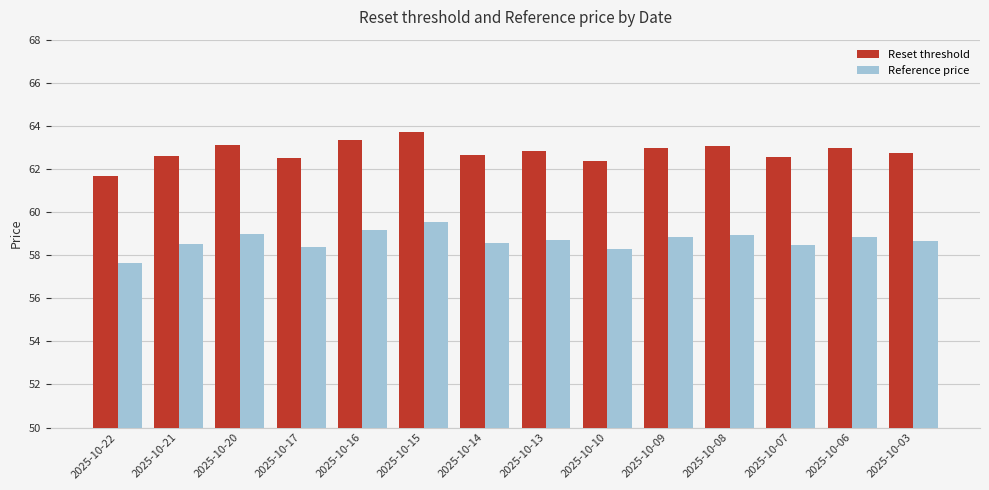

Is the value of Reference price at 2025-10-13 greater than the value of Reset threshold at 2025-10-22?

No